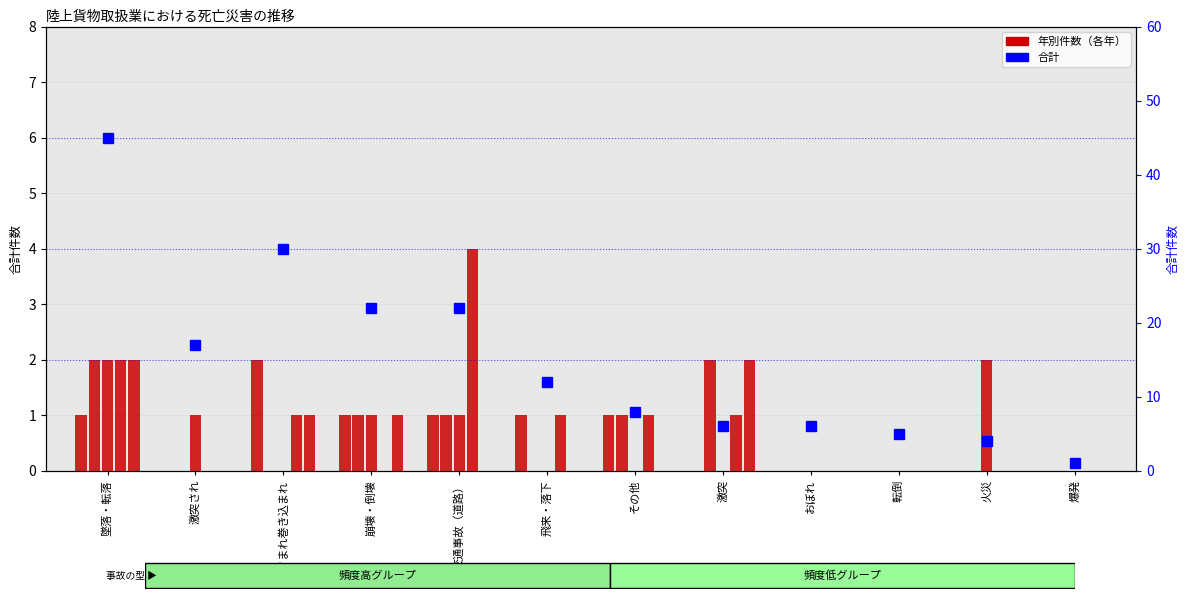

What is the greatest value displayed?

45